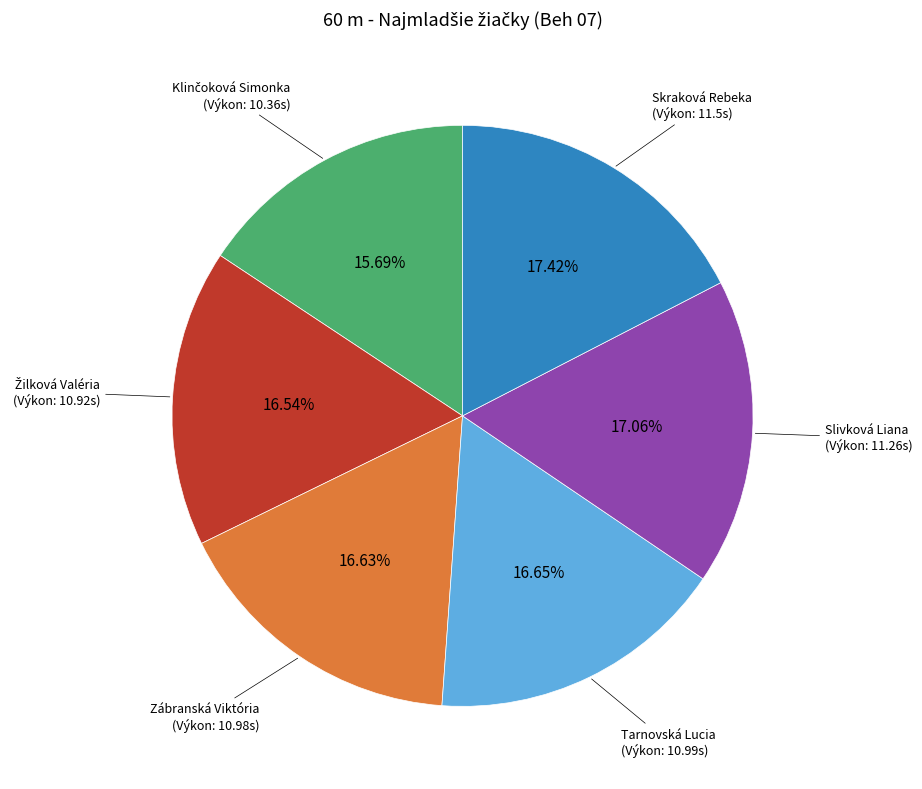

Is there any slice that represents more than half of the pie?

No